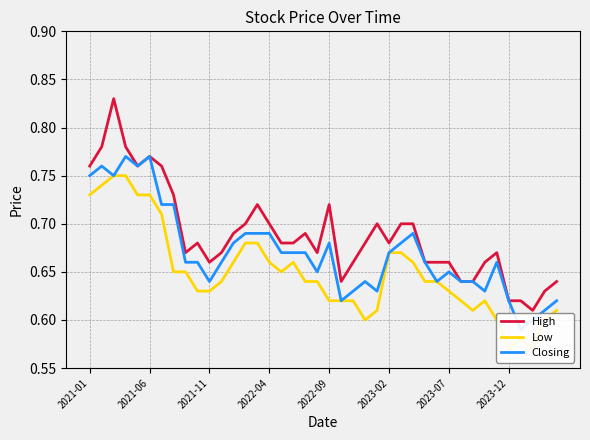

How many distinct data groups are displayed?

3